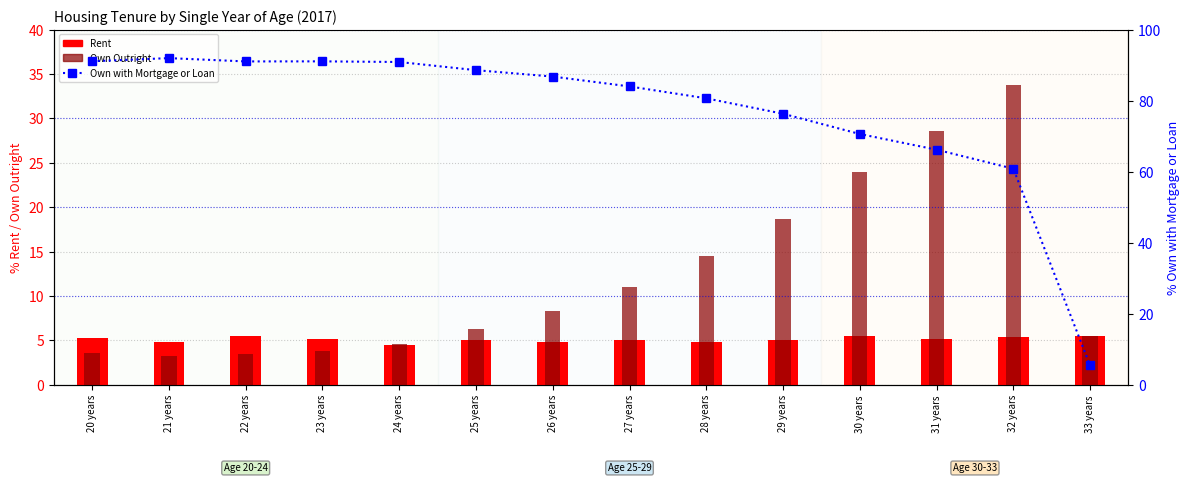

What is the value of the Own with Mortgage or Loan bar at the 10th from the left?

76.3